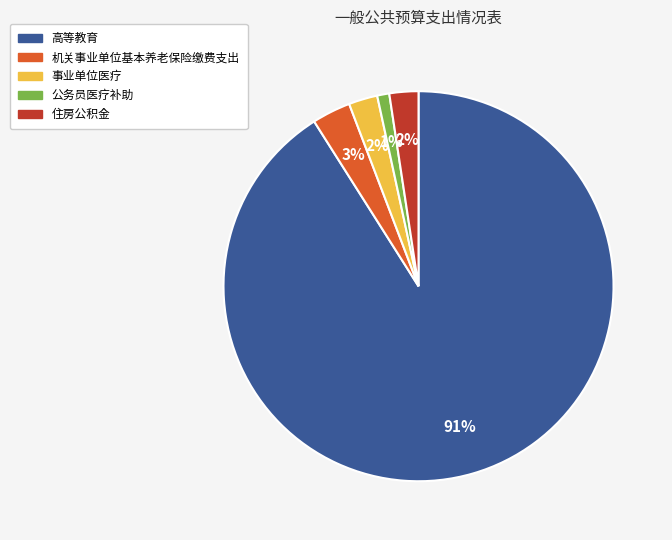

Is it true that 住房公积金 is 2% of the pie?

True